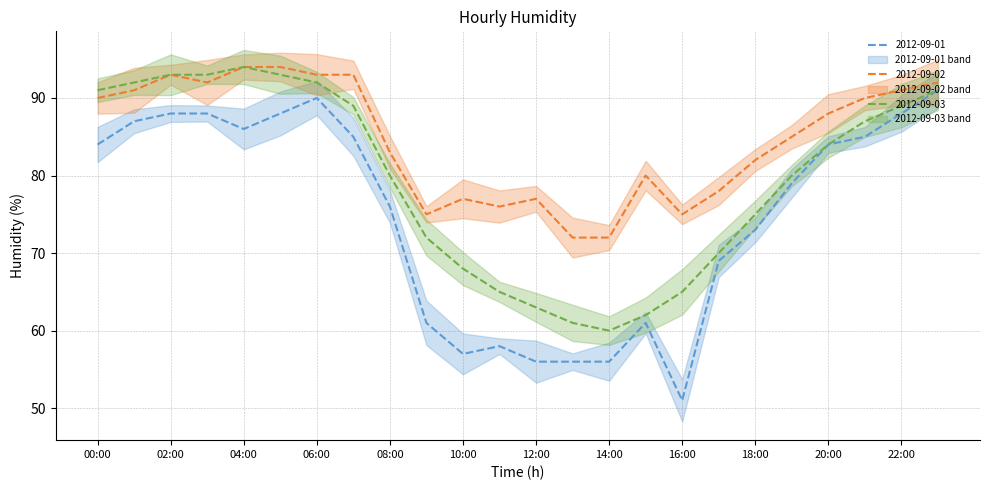

Is this an area chart (filled region under the line)?

No